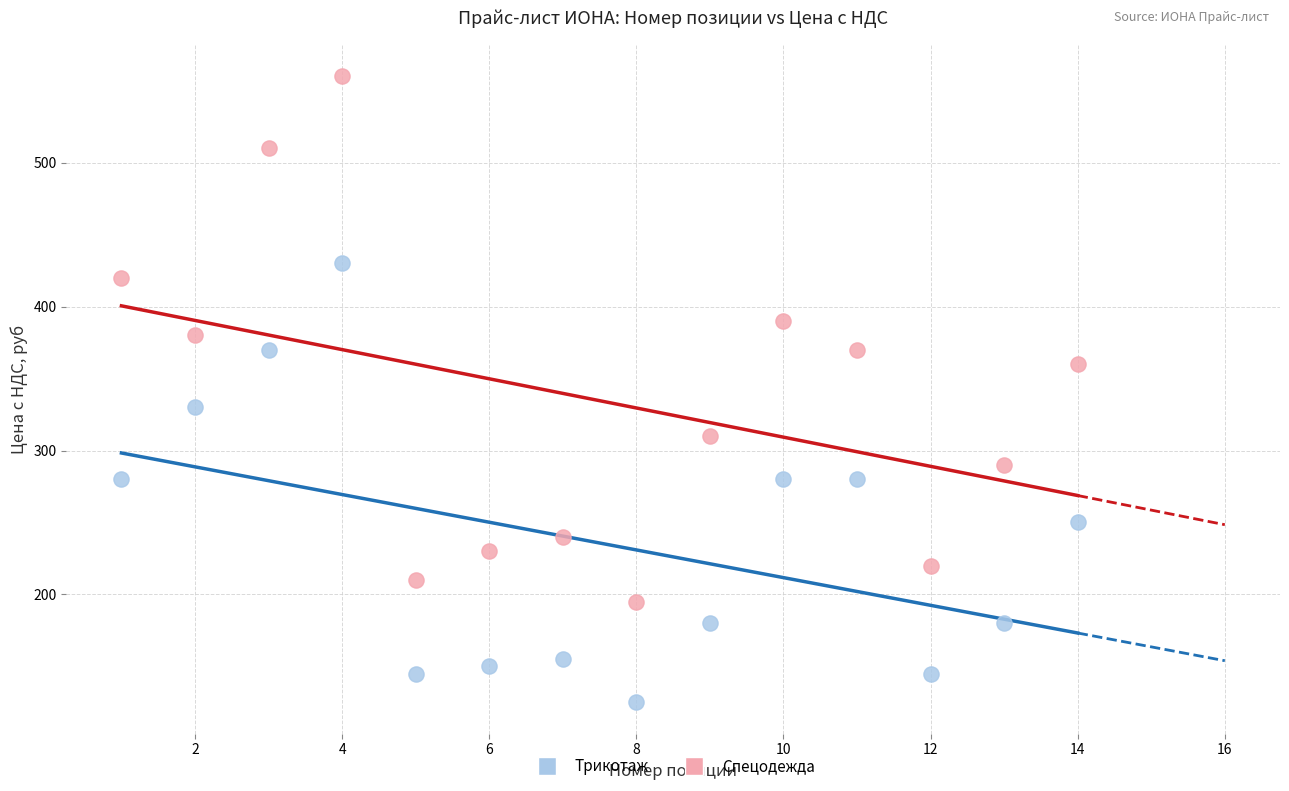

Across all data points, what is the range of X values (max minus min)?

13